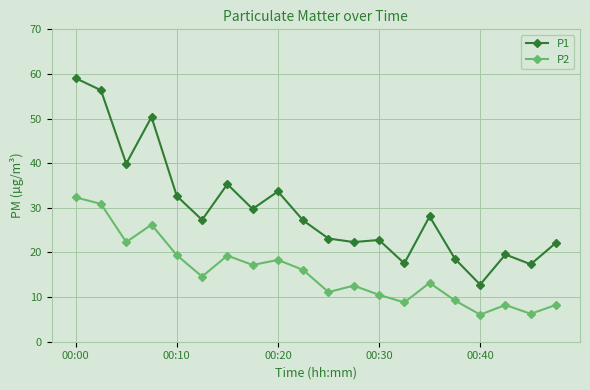

True or false: P2 and P1 intersect in this chart.

False